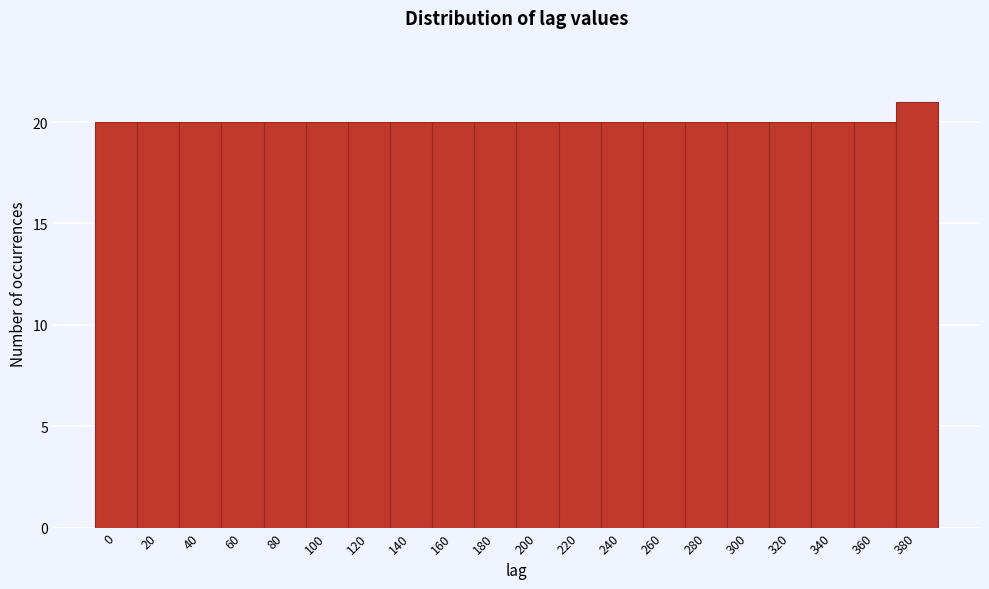

Reading left to right, what are all the values shown in this chart?

0=20	20=20	40=20	60=20	80=20	100=20	120=20	140=20	160=20	180=20	200=20	220=20	240=20	260=20	280=20	300=20	320=20	340=20	360=20	380=21